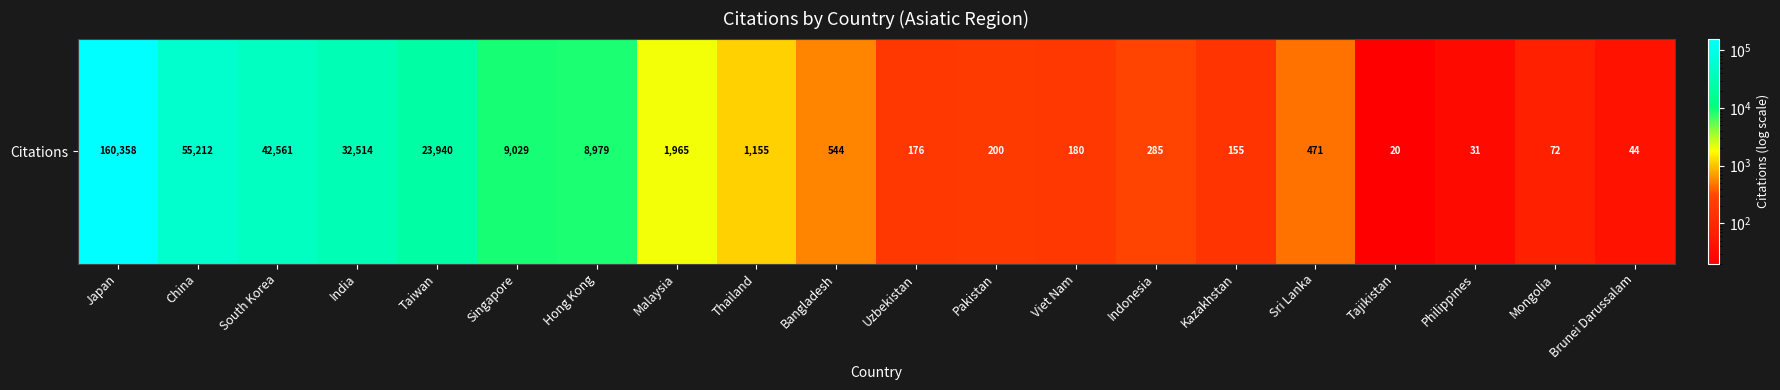

Reading left to right, list all the values displayed in this chart.

160358	55212	42561	32514	23940	9029	8979	1965	1155	544	176	200	180	285	155	471	20	31	72	44